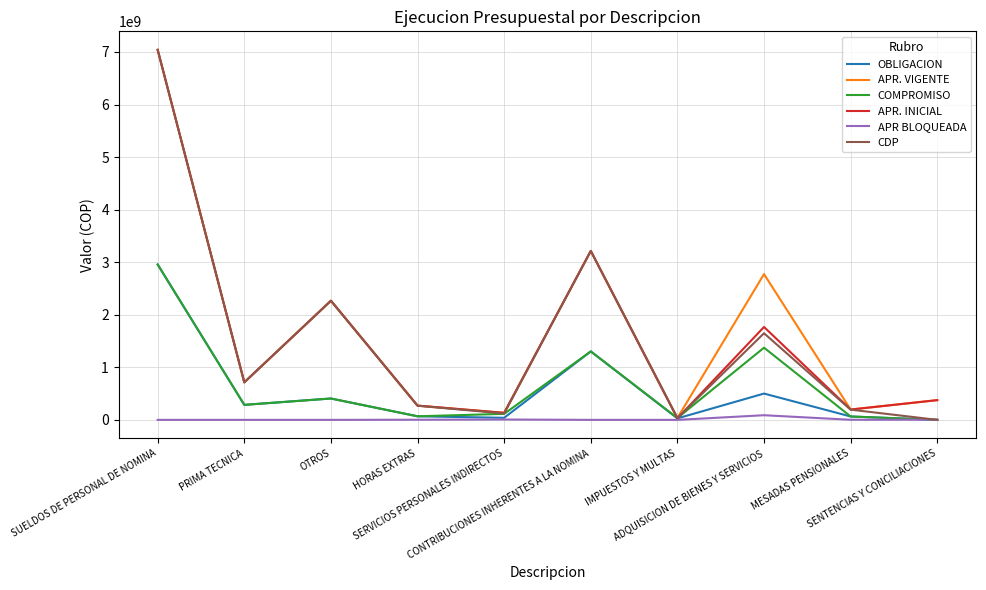

What is the minimum value for APR. INICIAL?

29000000.0